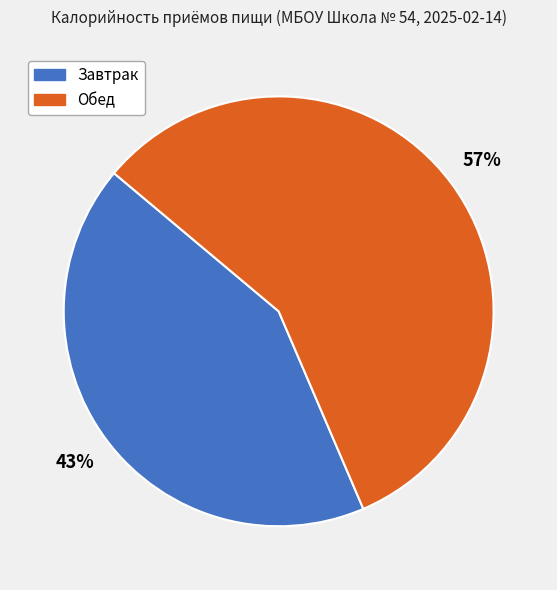

Approximately how many times larger is the value at Обед compared to Завтрак?

1.3